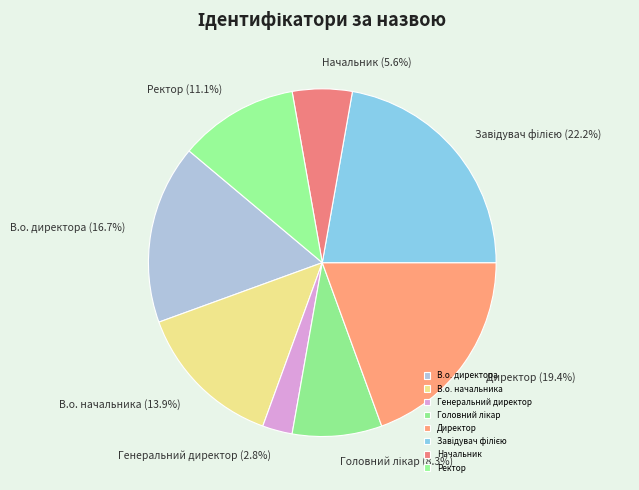

Is there a majority slice in this chart?

No